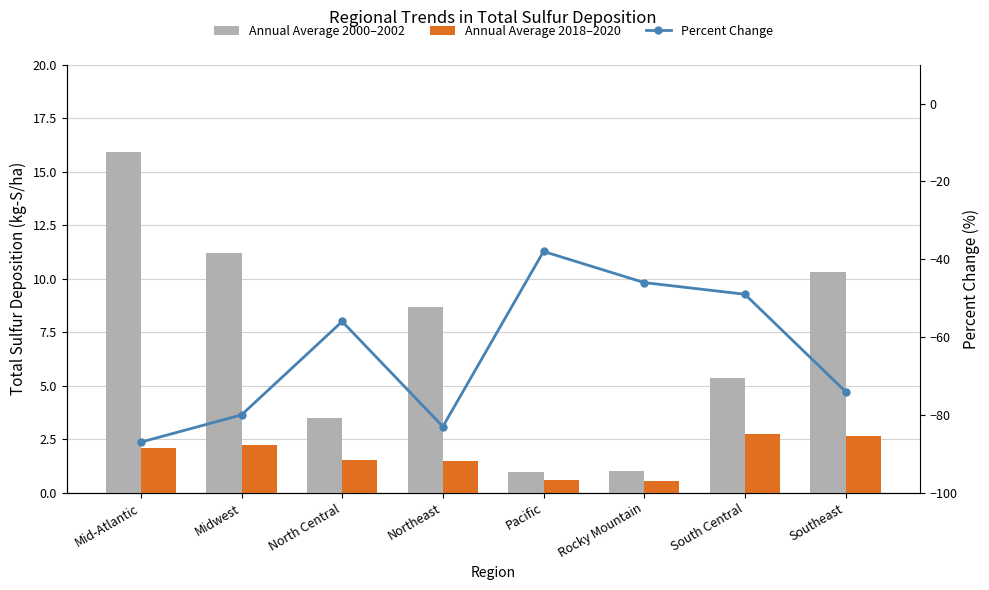

At which category does the chart reach its peak across all series?

Mid-Atlantic